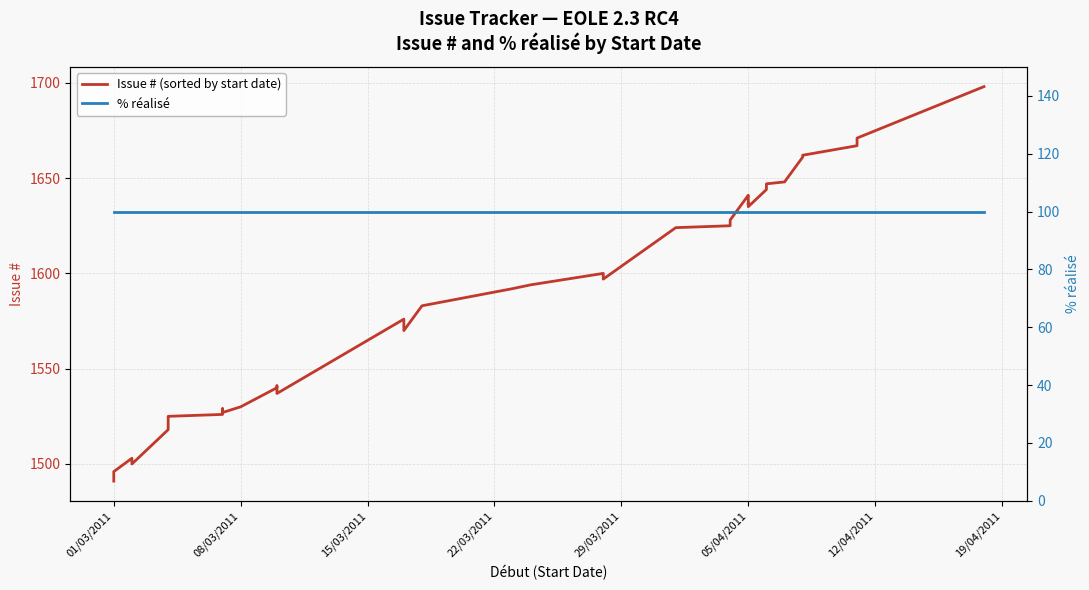

Is the value of % réalisé at 29/03/2011 greater than the value of Issue # (sorted by start date) at 35?

No